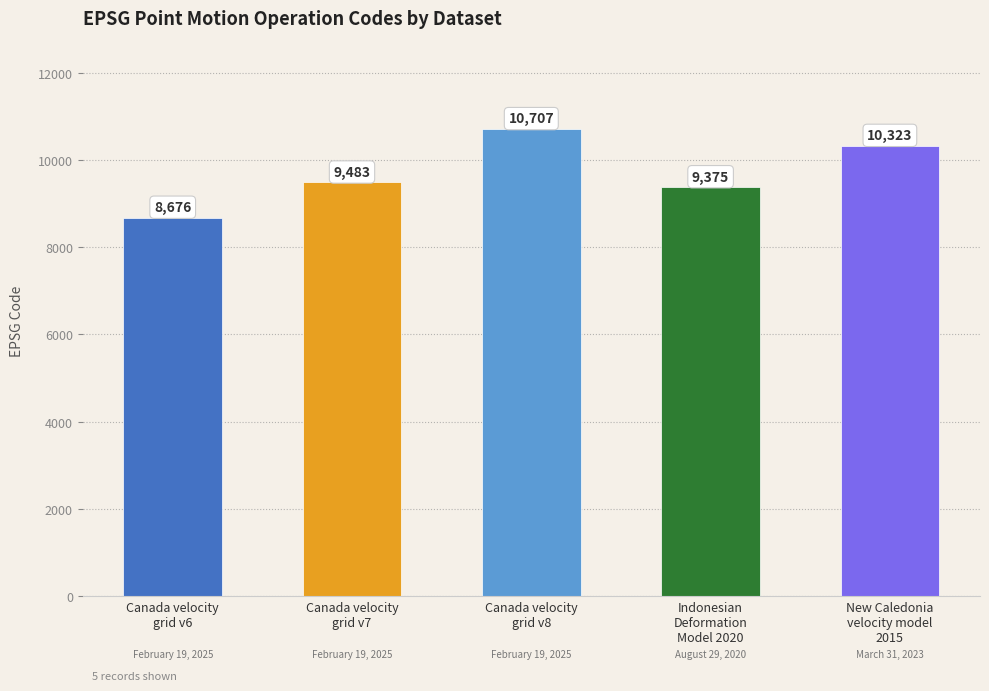

How many categories are shown in the chart?

5